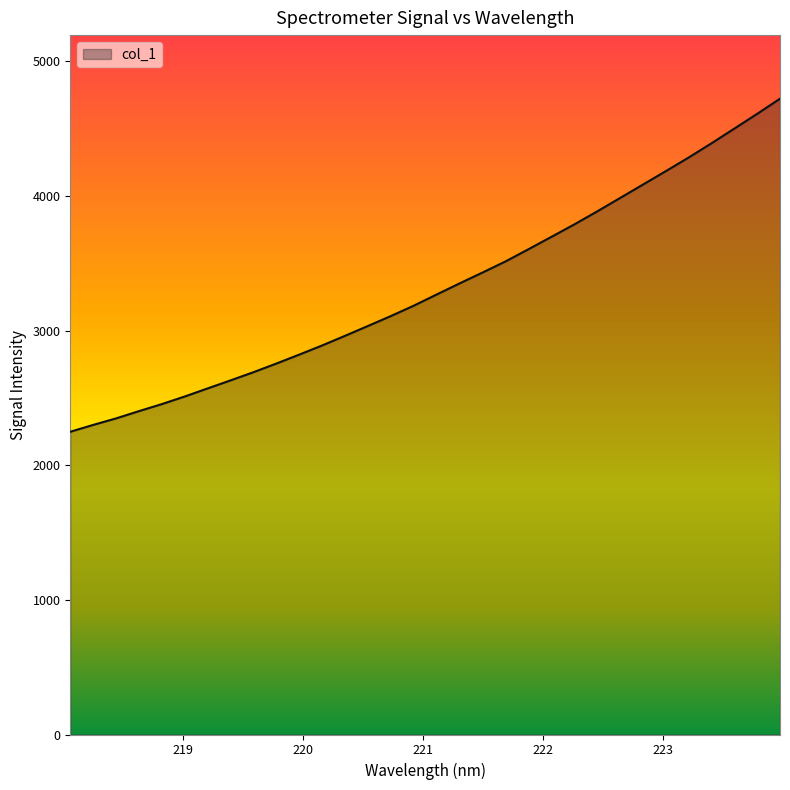

What is the smallest value displayed?

2248.3